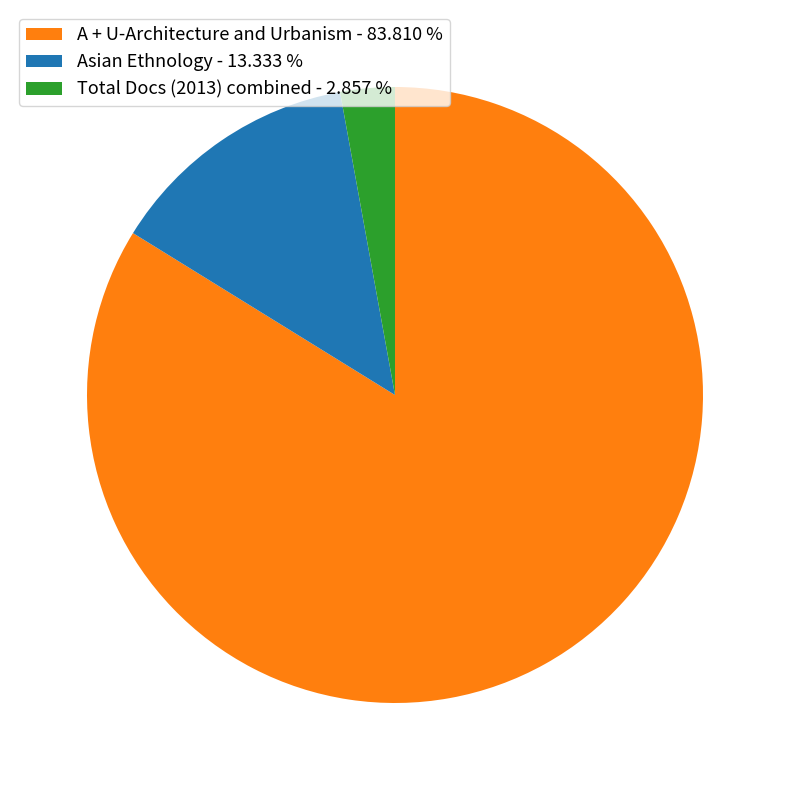

Is there any slice that represents more than half of the pie?

Yes